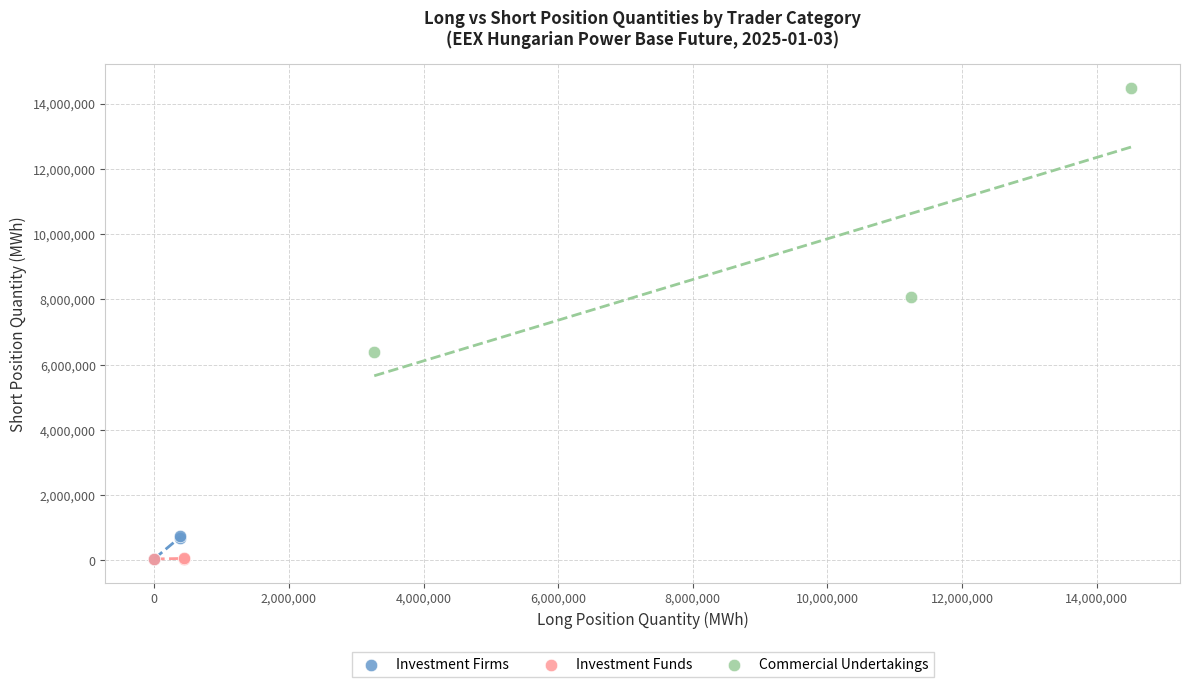

What are all the series names shown in the legend?

Investment Firms, Investment Funds, Commercial Undertakings